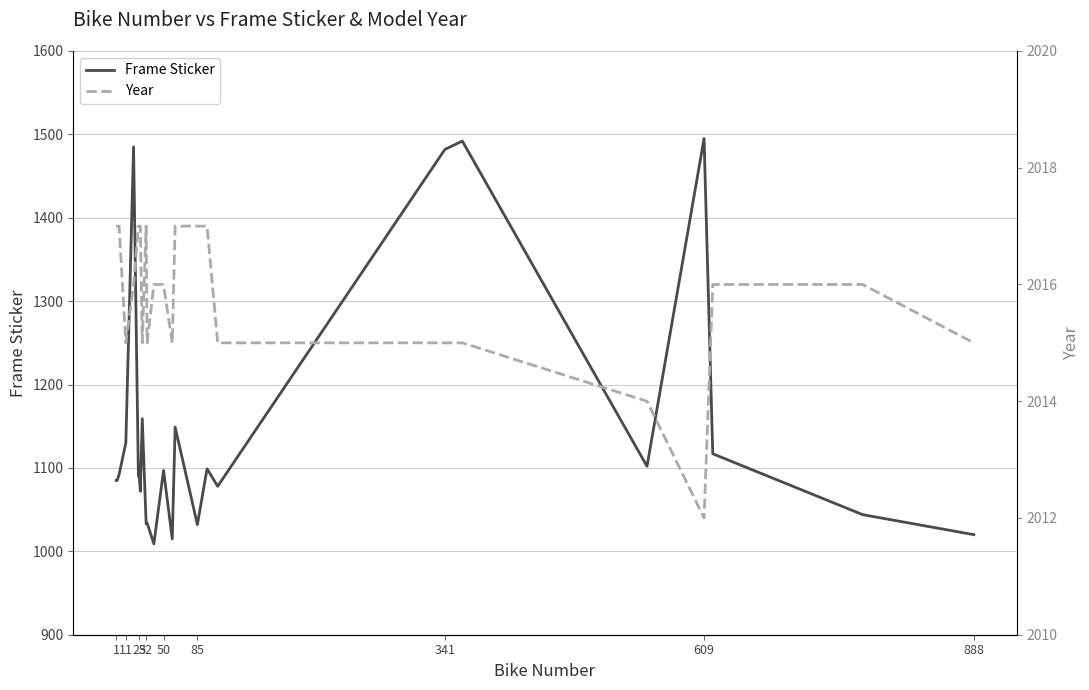

How many interior local valleys does the Frame Sticker series have?

7